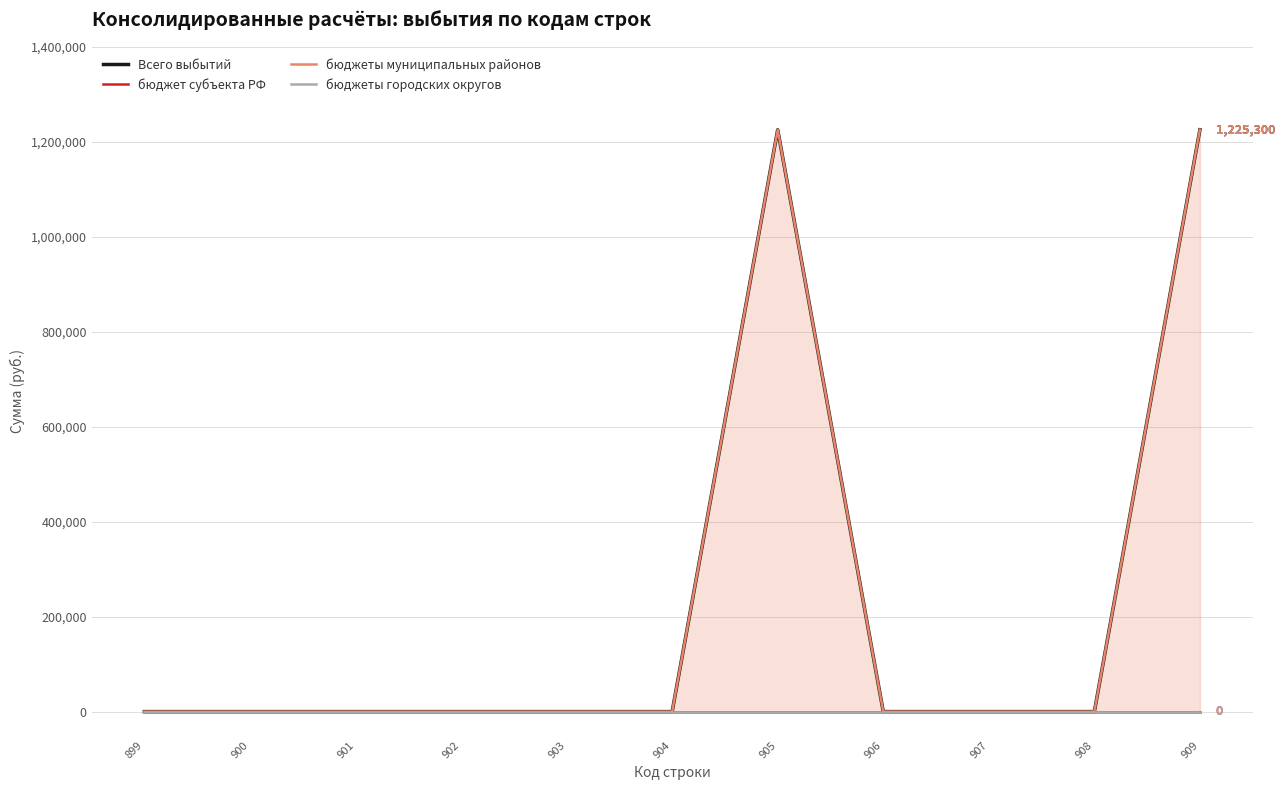

The value of бюджеты городских округов at 902 is 0. True or false?

True